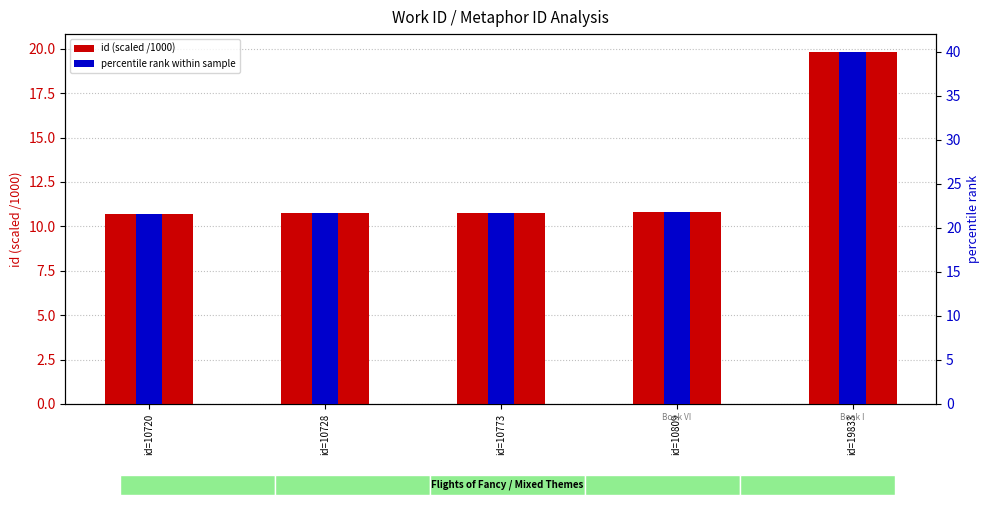

How many series are shown in this chart?

2